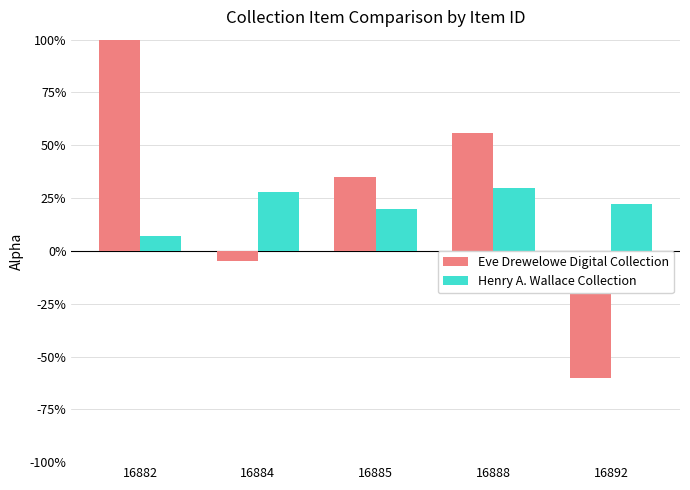

What is the average value of the Eve Drewelowe Digital Collection series?

0.3